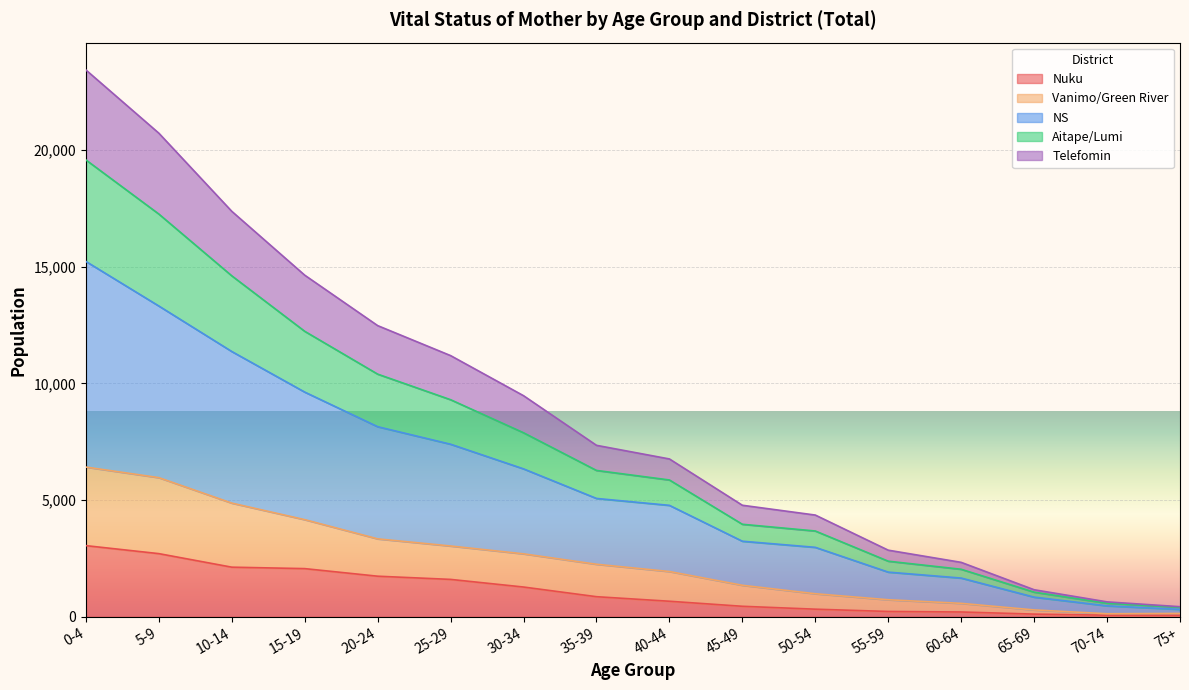

Rank the categories by Telefomin value from highest to lowest.

0-4, 5-9, 10-14, 15-19, 20-24, 25-29, 30-34, 35-39, 40-44, 45-49, 50-54, 55-59, 60-64, 65-69, 70-74, 75+